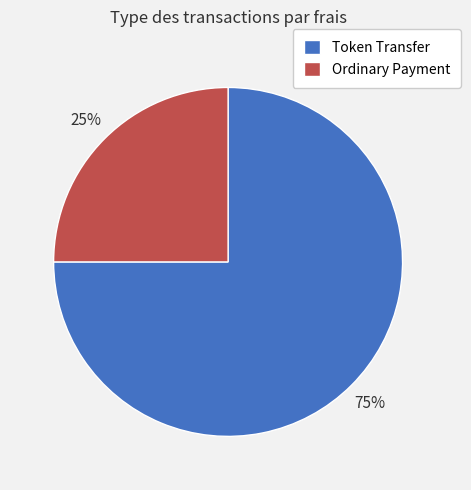

Combined, do Ordinary Payment and Token Transfer account for over 50%?

Yes